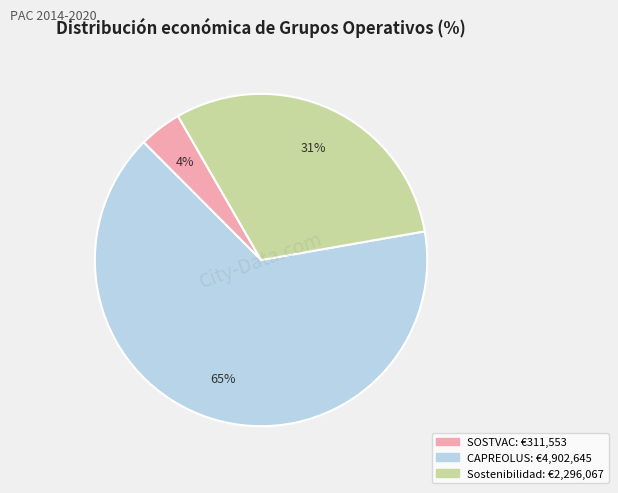

To the nearest percent, what is the average slice percentage?

33%